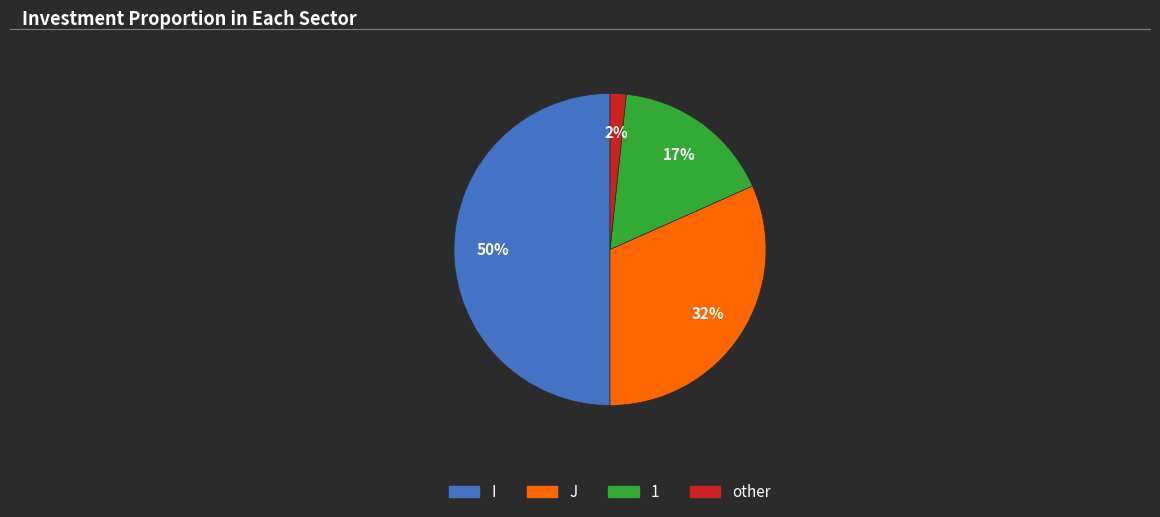

The I slice represents 58% of the pie. True or false?

False